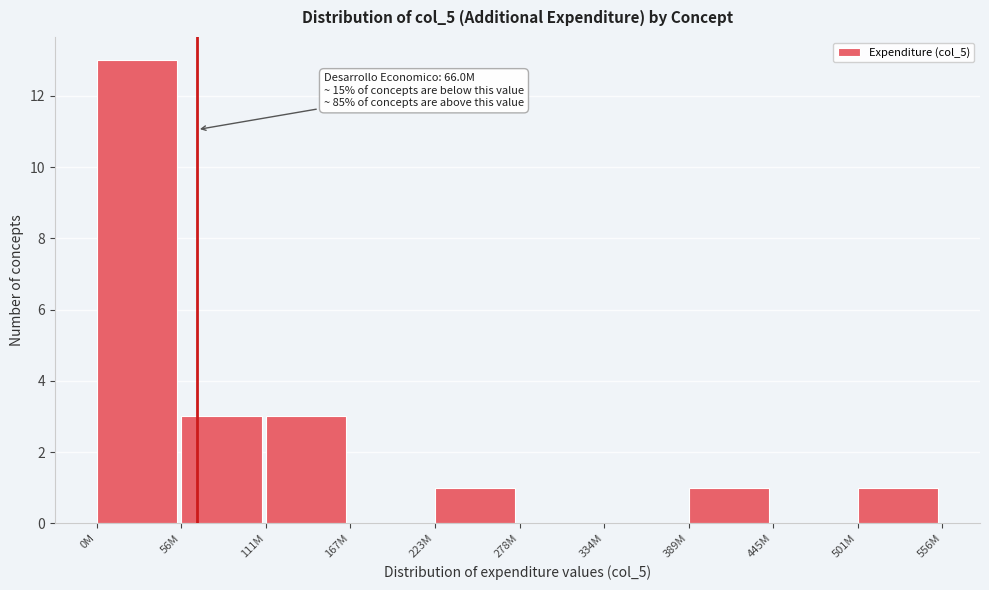

Reading left to right, extract all data points from this chart.

0M=13	56M=3	111M=3	167M=0	223M=1	278M=0	334M=0	389M=1	445M=0	501M=1